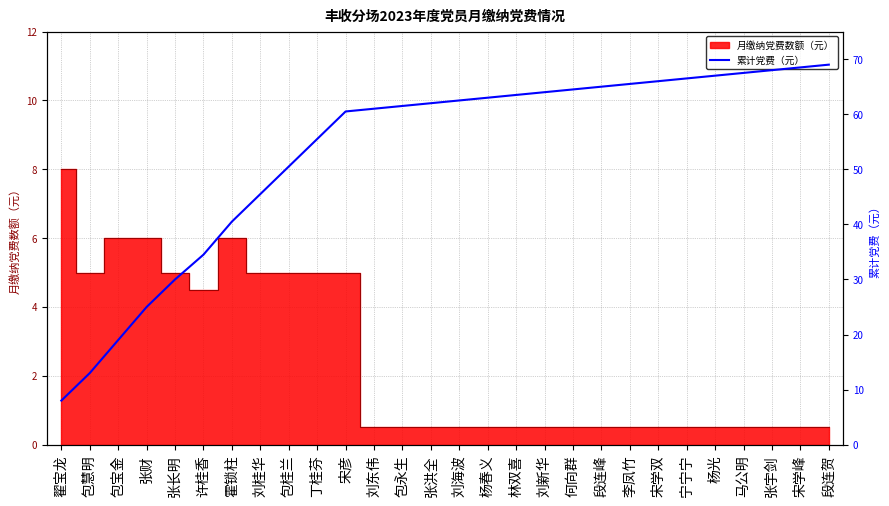

How many lines are shown in the chart?

1